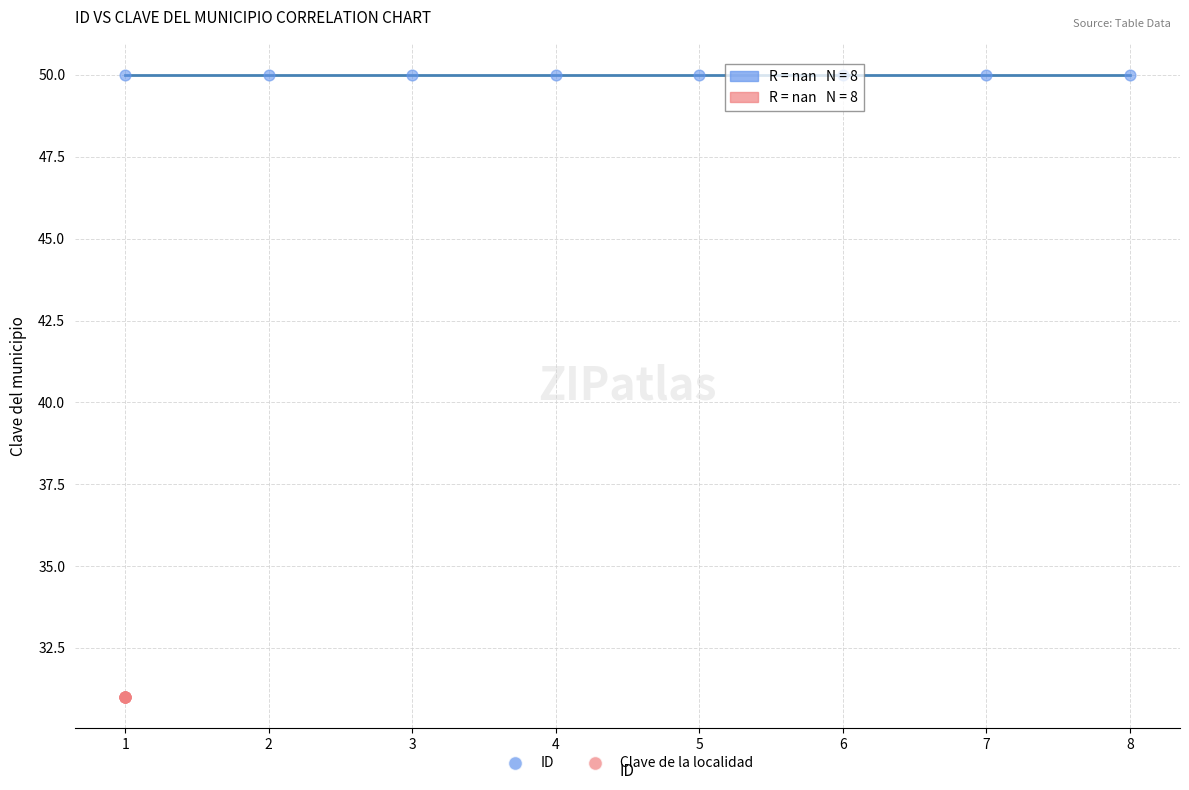

What are all the series names shown in the legend?

ID, Clave de la localidad